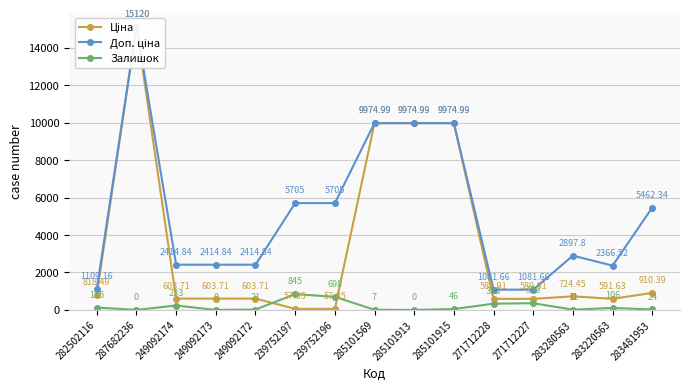

The value of Ціна at 239752197 is 57.0. True or false?

True